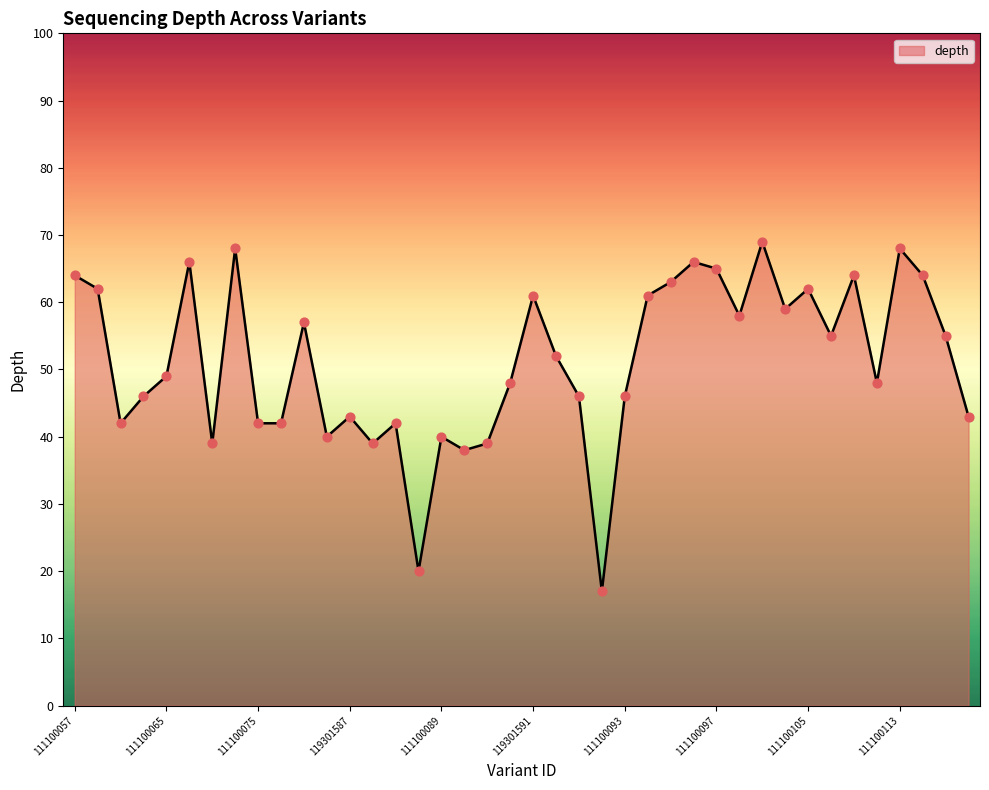

What is the minimum value shown in the chart?

17